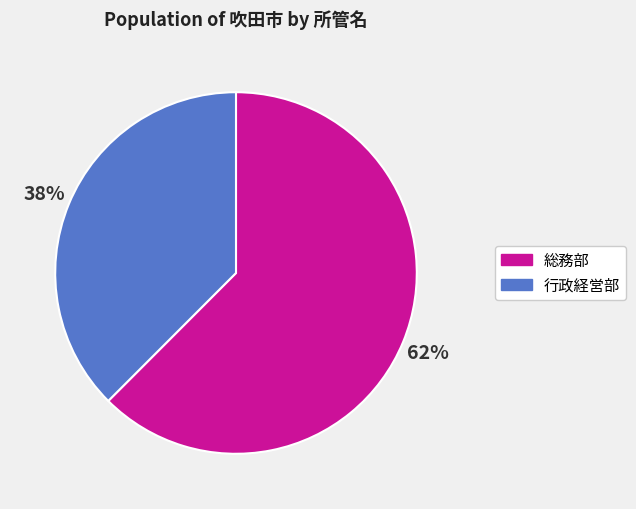

Which category has the smallest portion of the pie?

行政経営部